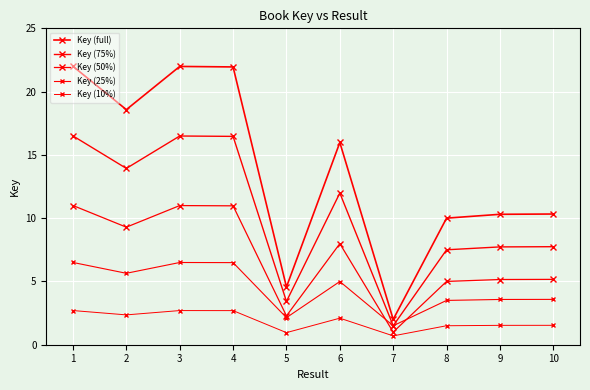

How many values in the Key (75%) series exceed 11?

5